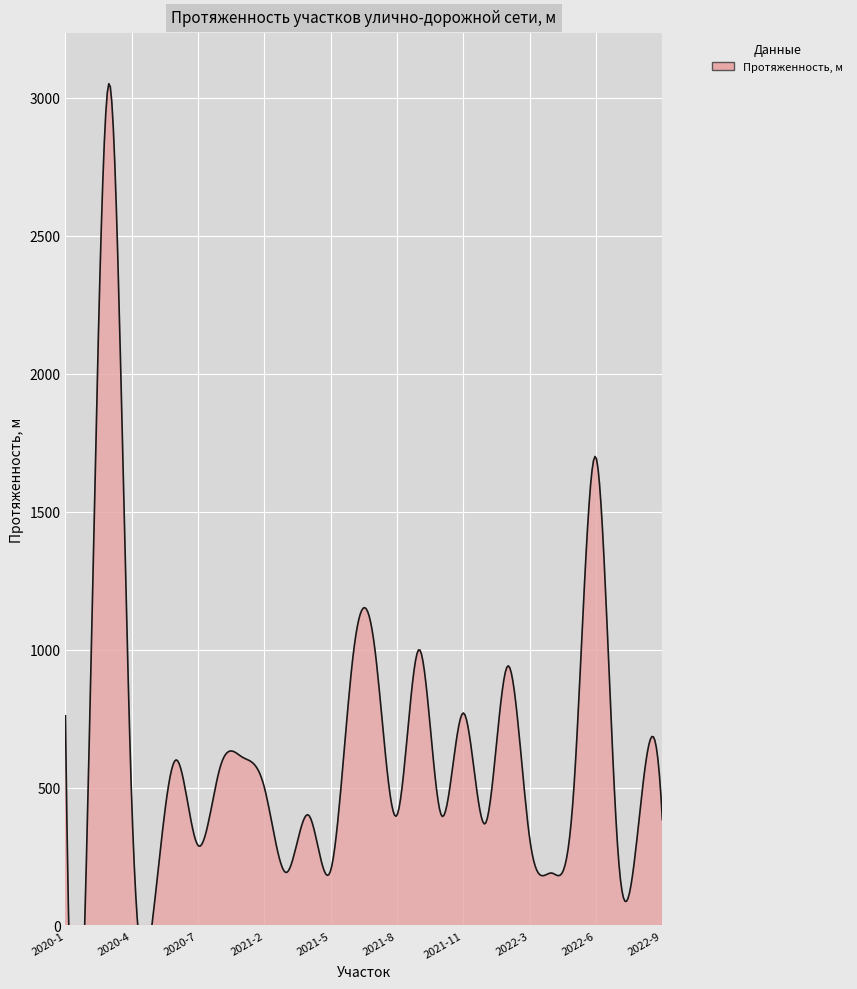

Where does the data first go above 450?

2020-1